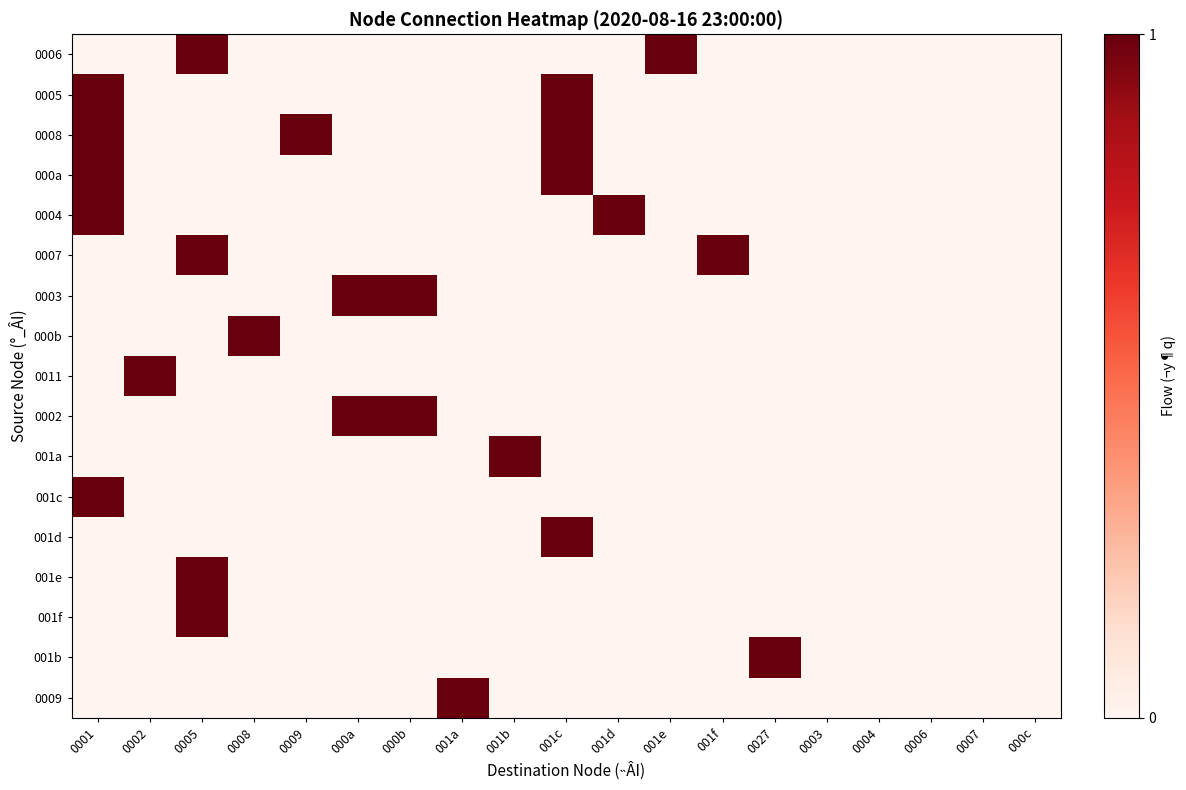

How many series are shown in this chart?

17